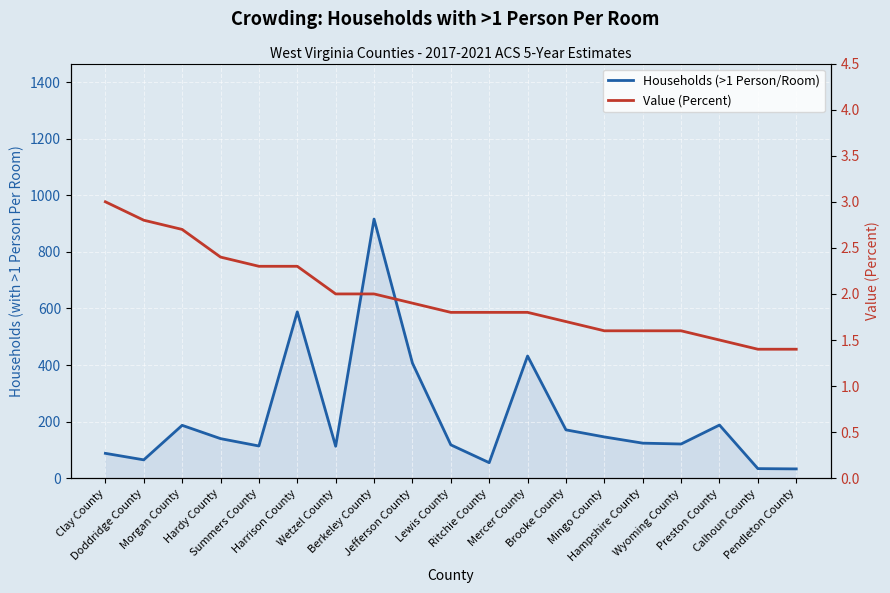

True or false: Households (>1 Person/Room) has a value of 65.0 at Doddridge County.

True